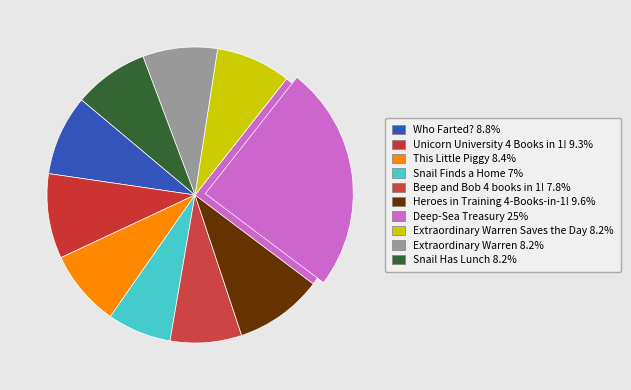

Is it true that Unicorn University 4 Books in 1! is 9% of the pie?

True